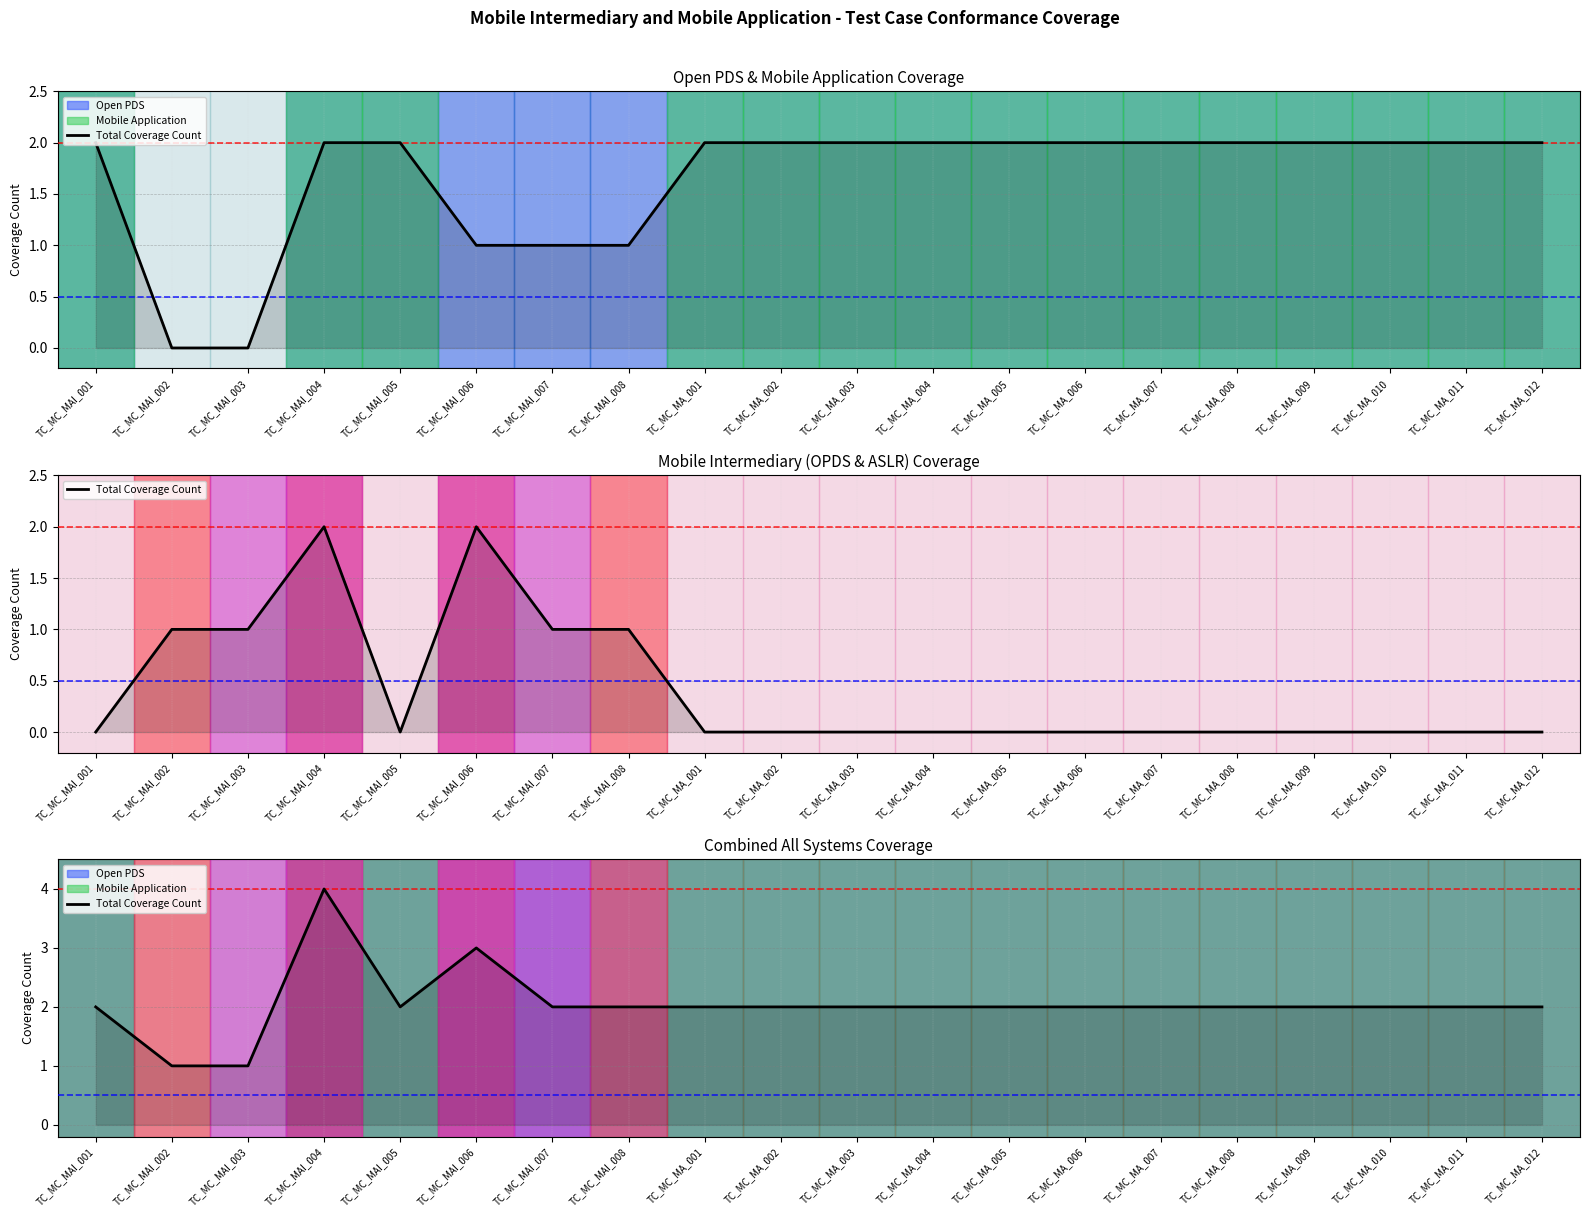

Which has a higher value, TC_MC_MA_001 or TC_MC_MA_012?

TC_MC_MA_001